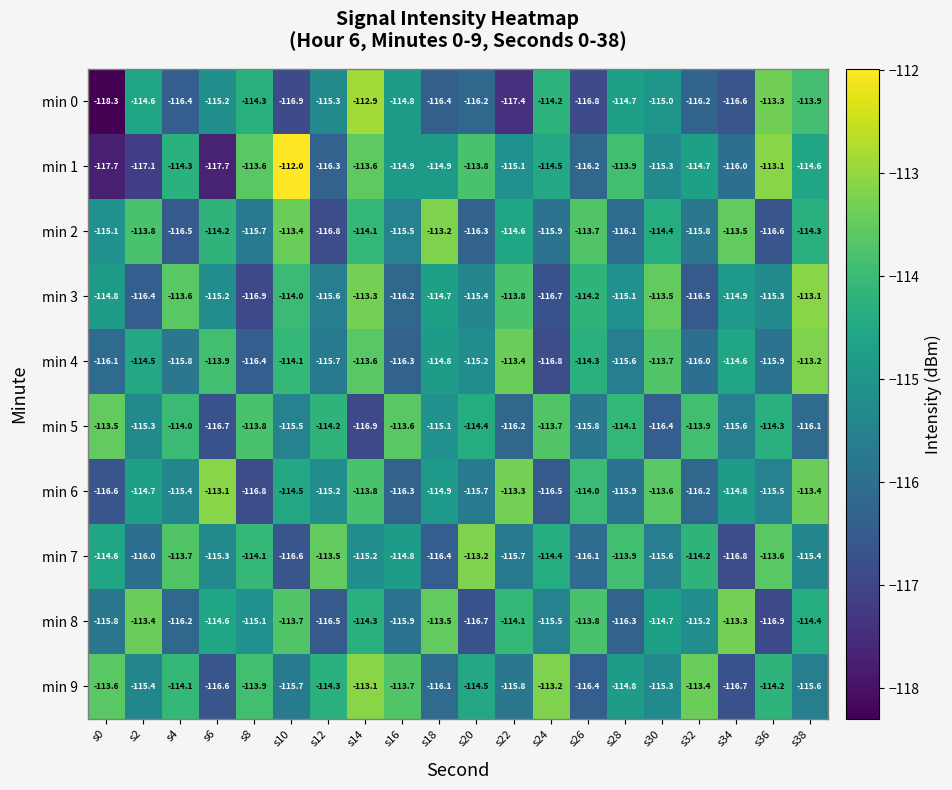

Which series has the largest total across all categories?

min 9